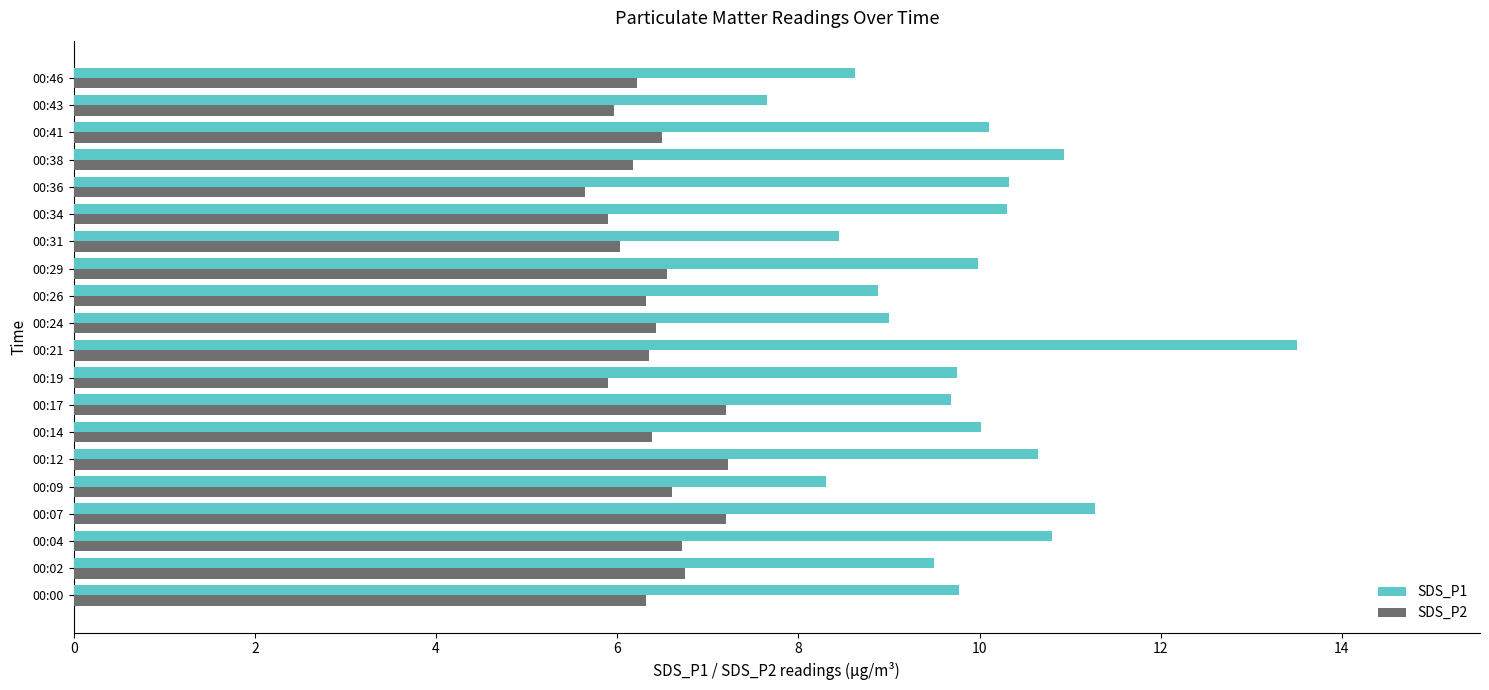

What is the sum of the SDS_P1 values at 00:26 and 00:02?

18.4